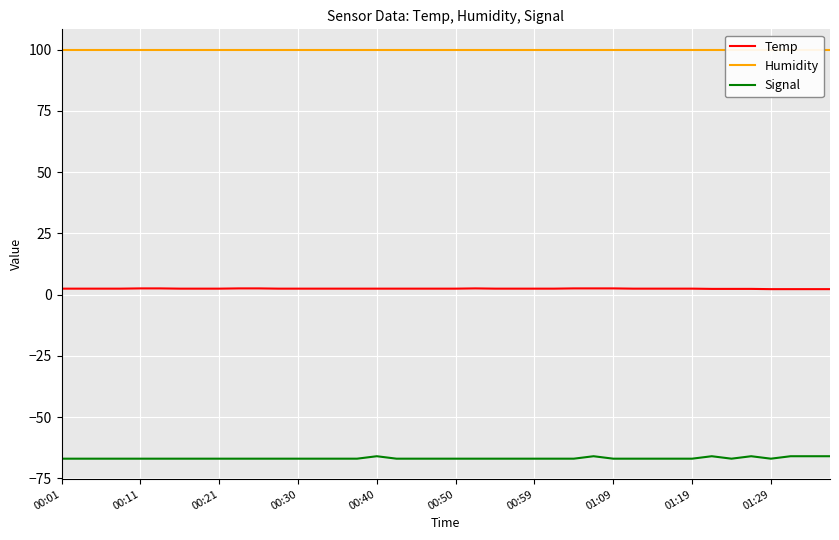

True or false: Temp and Signal intersect in this chart.

False